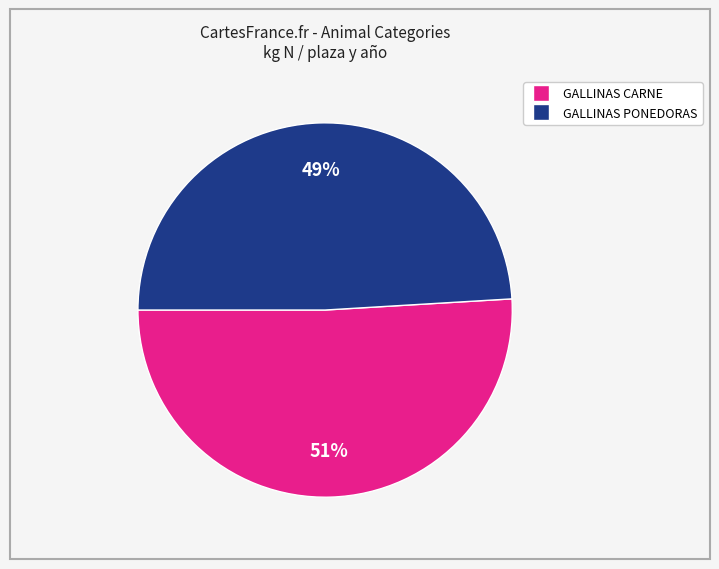

To the nearest percent, what is the average slice percentage?

50%